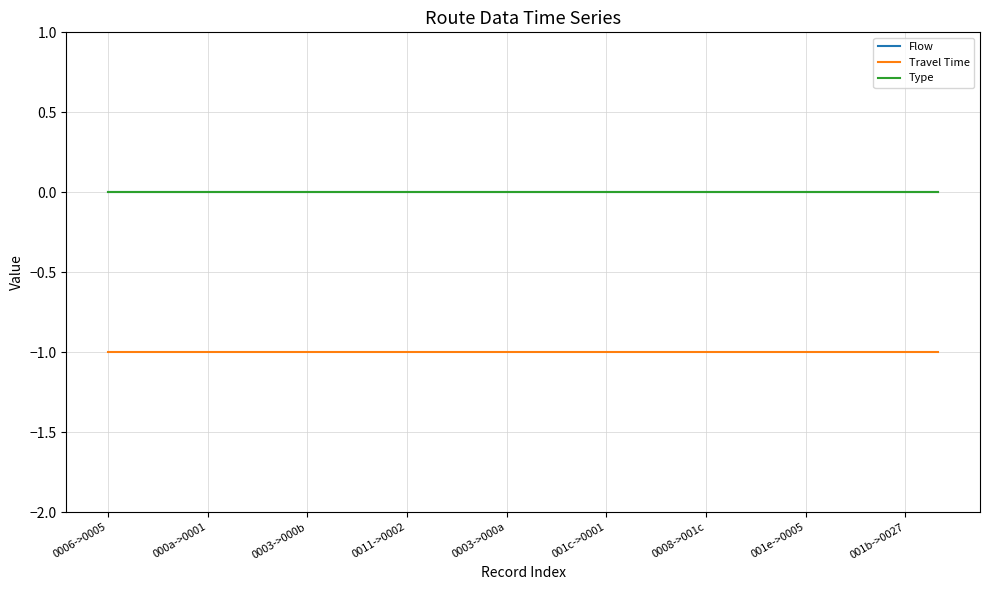

Does the chart have visible grid lines?

Yes